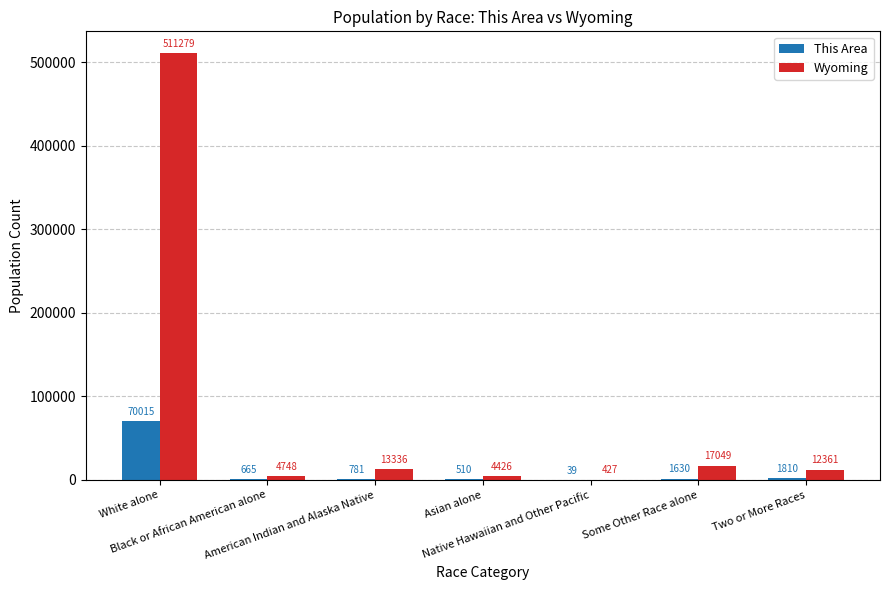

What is the highest value of the Wyoming series?

511279